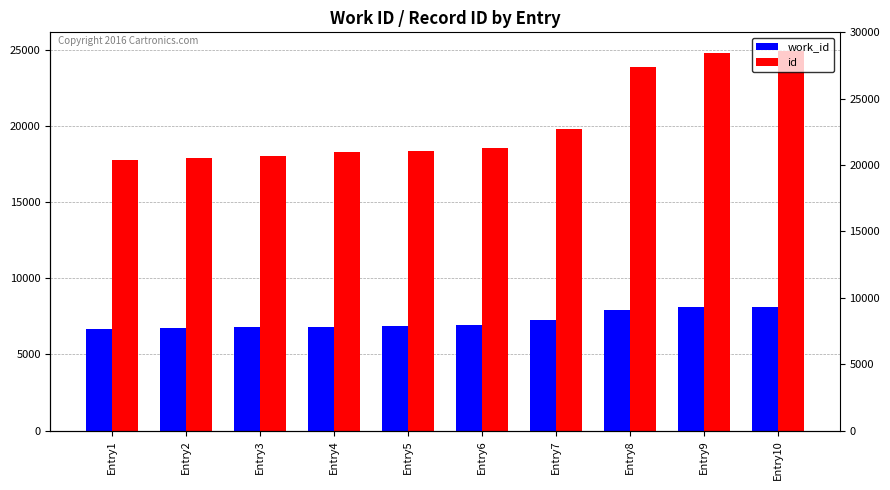

Where does the work_id series first go above 6916?

Entry7